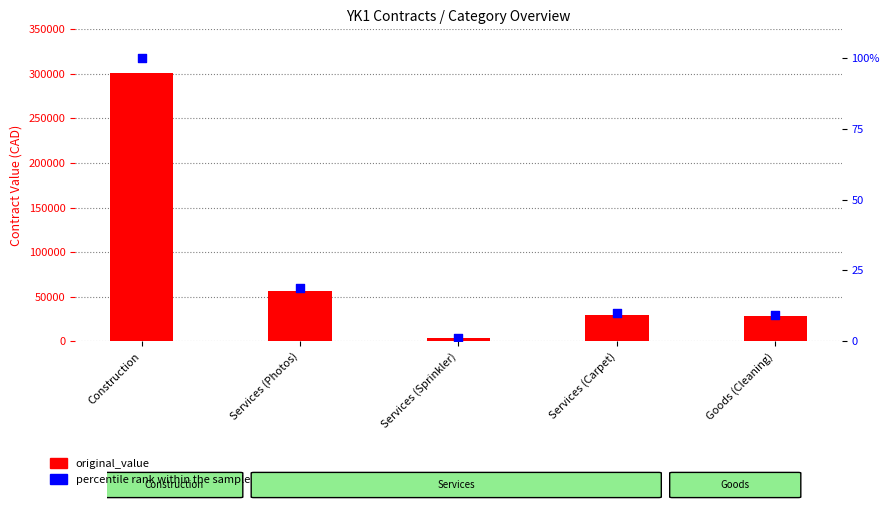

At which category is the sum across all series the highest?

Construction